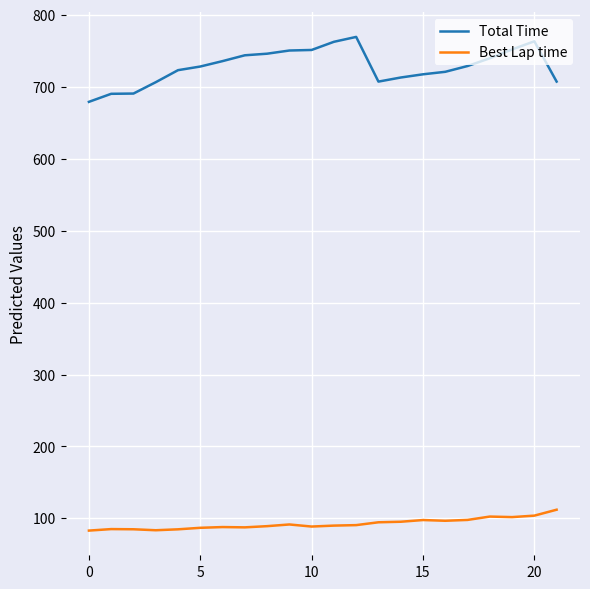

List the series in order of their peak value, lowest first.

Best Lap time, Total Time